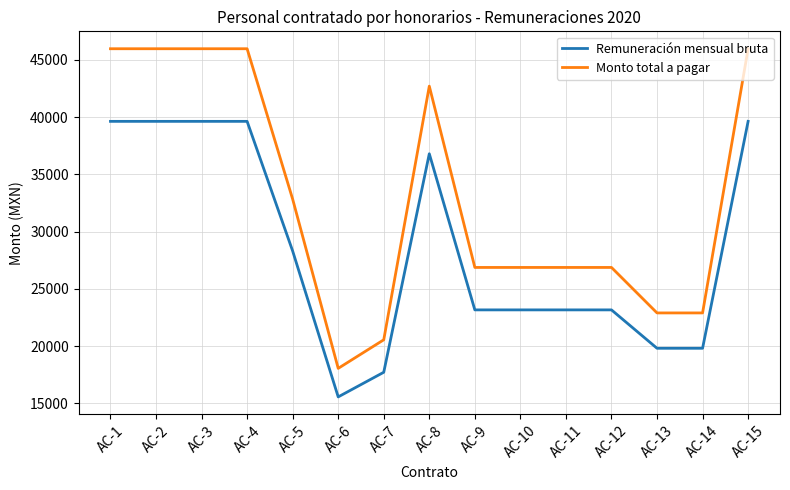

True or false: Remuneración mensual bruta and Monto total a pagar cross at least once.

False